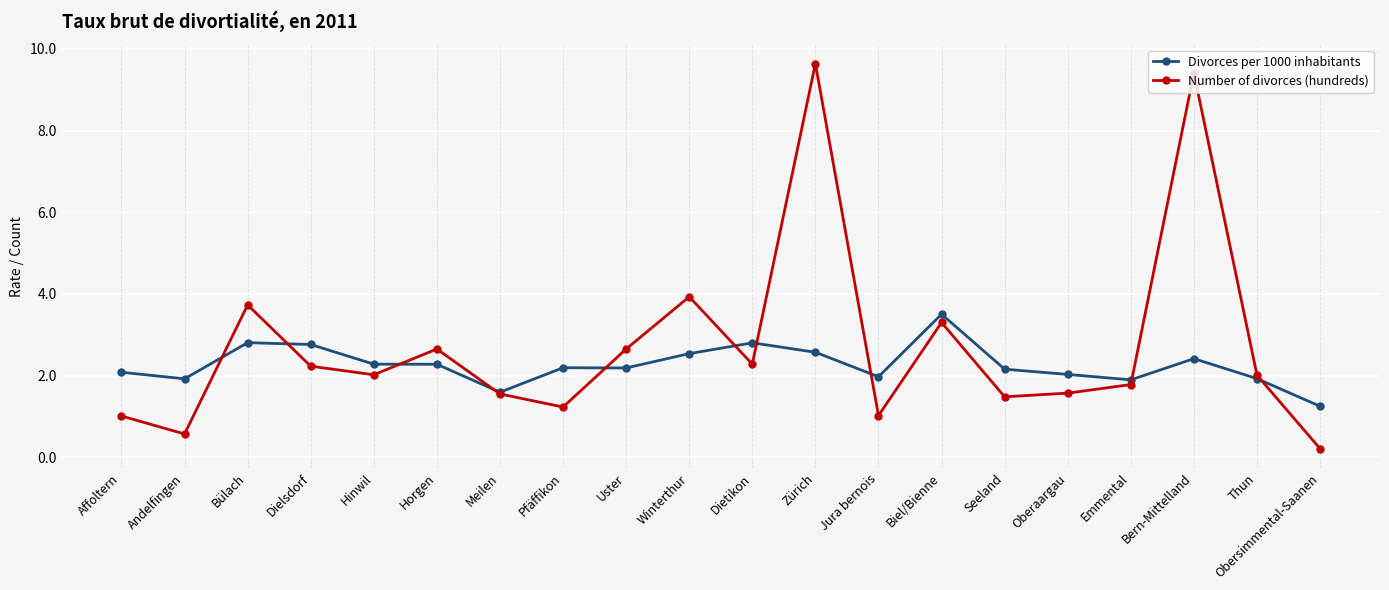

What value does the Number of divorces (hundreds) series have at Obersimmental-Saanen?

0.2